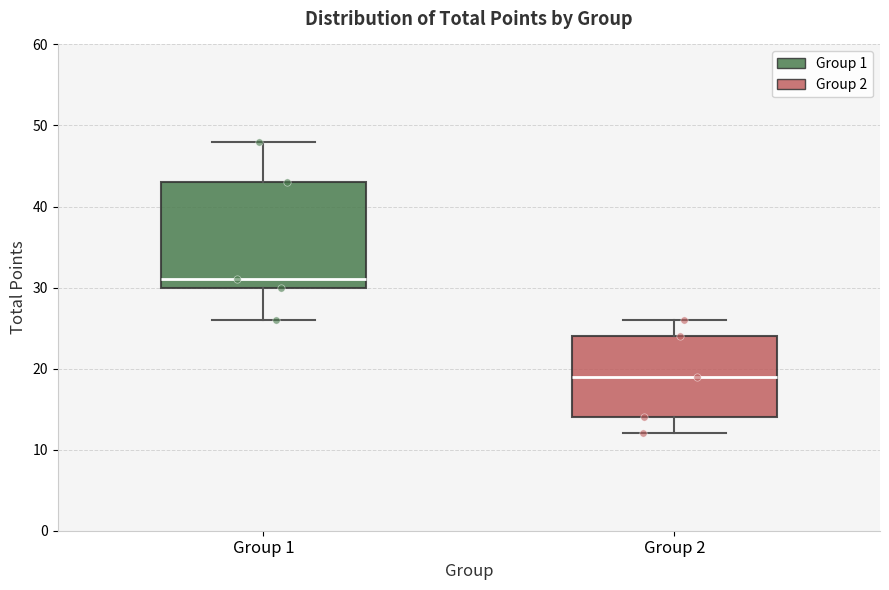

Which box is the tallest, from its lower edge to its upper edge?

Group 1